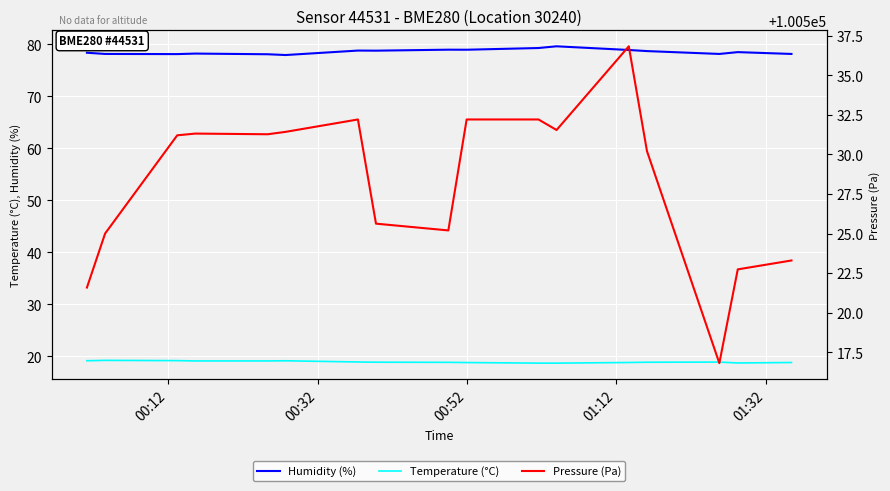

What is the average value of the Humidity (%) series?

78.6